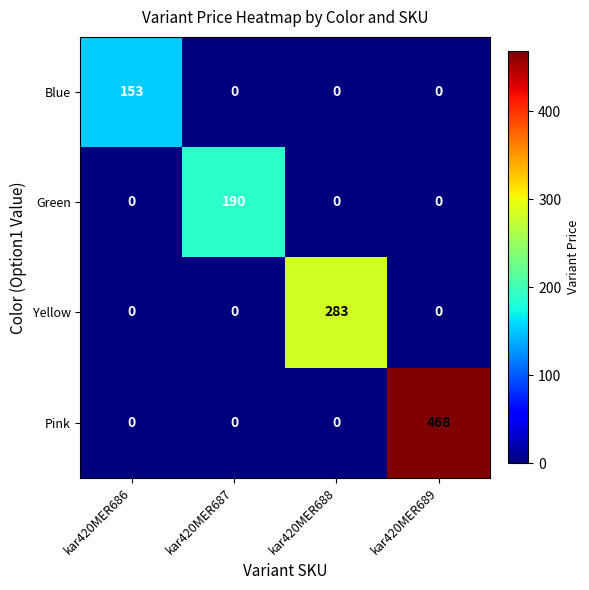

Which series has the largest total across all categories?

Pink